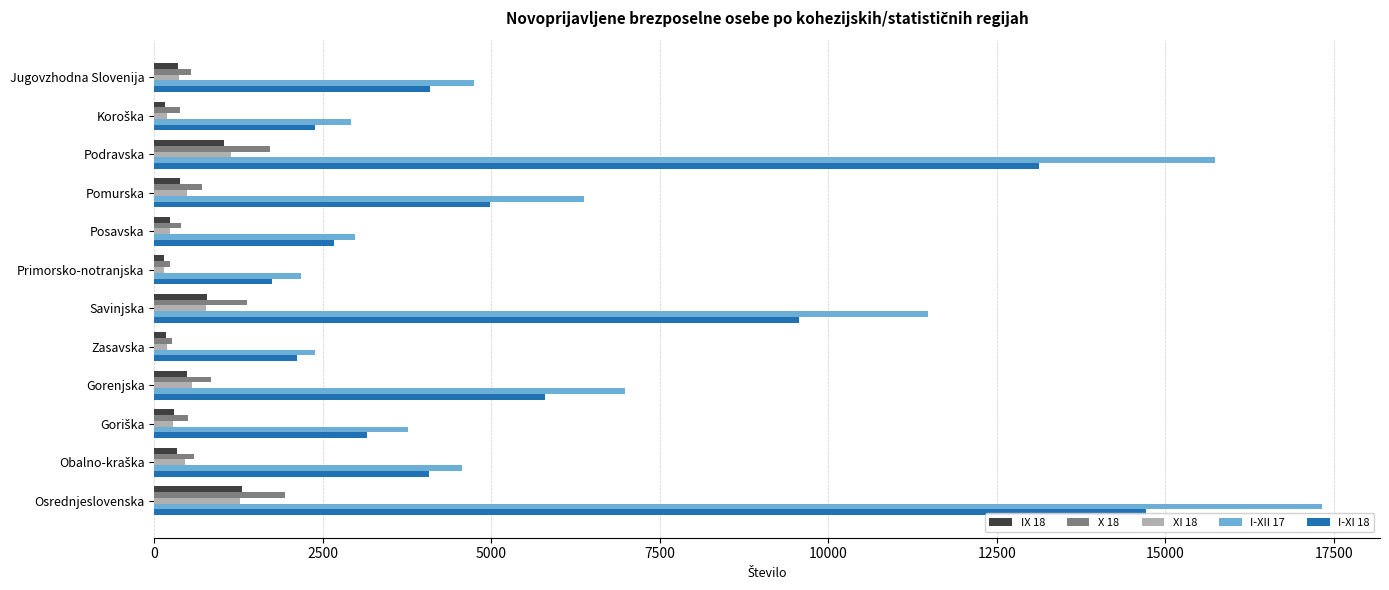

What is the difference between the highest and lowest values at Gorenjska?

6501